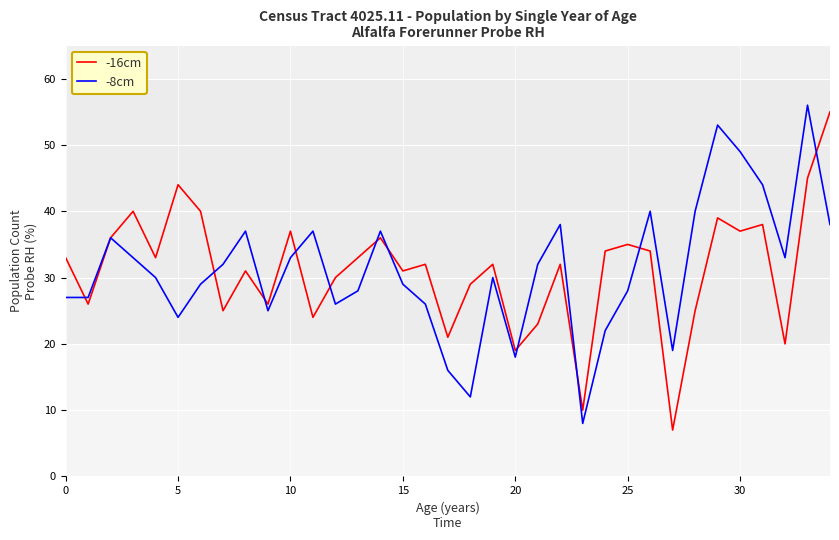

What is the minimum value for -16cm?

7